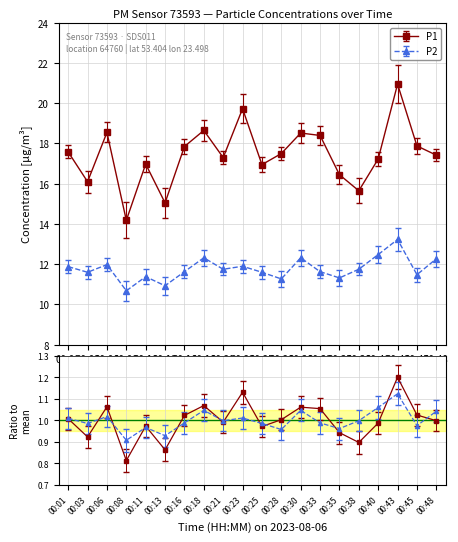

Reading left to right, what are all the values shown in this chart?

P1: 17.6	16.1	18.6	14.2	17.0	15.1	17.9	18.6	17.3	19.7	16.9	17.5	18.5	18.4	16.4	15.7	17.2	20.9	17.9	17.4
P2: 11.9	11.6	12.0	10.7	11.4	10.9	11.6	12.3	11.8	11.9	11.6	11.3	12.3	11.6	11.3	11.8	12.5	13.2	11.5	12.3